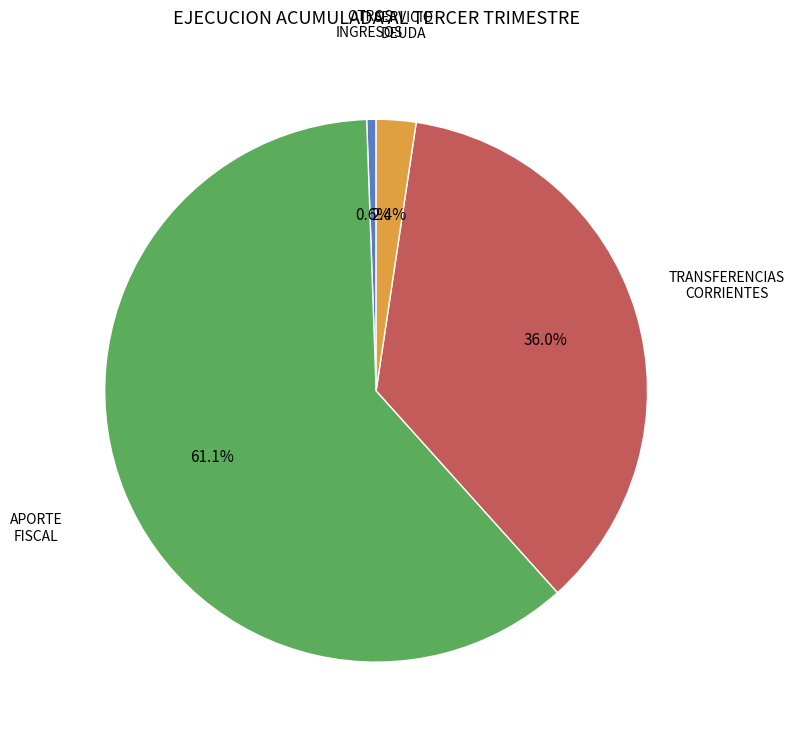

To the nearest percent, what is the average slice percentage?

25%